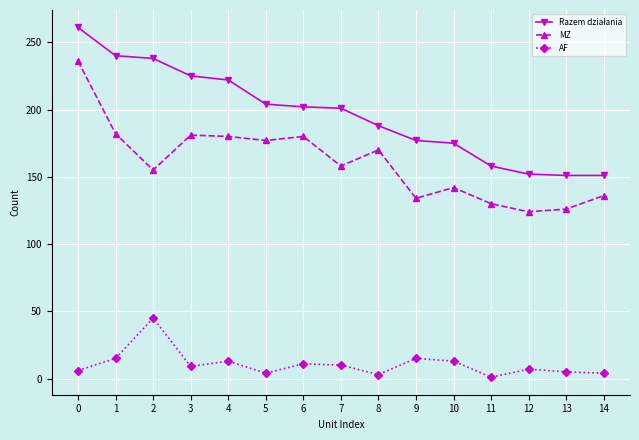

Where is the first local minimum for AF?

3